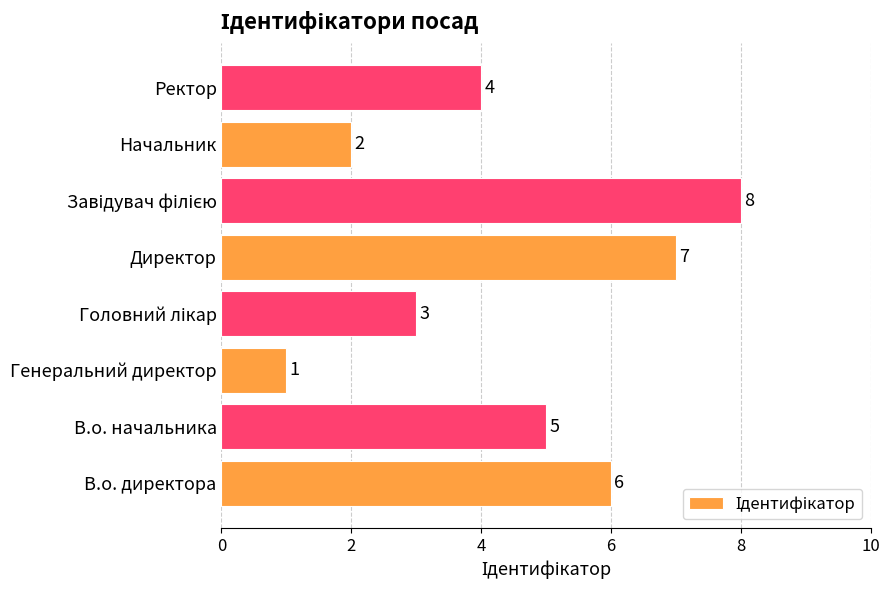

What is the difference between the maximum and minimum values?

7